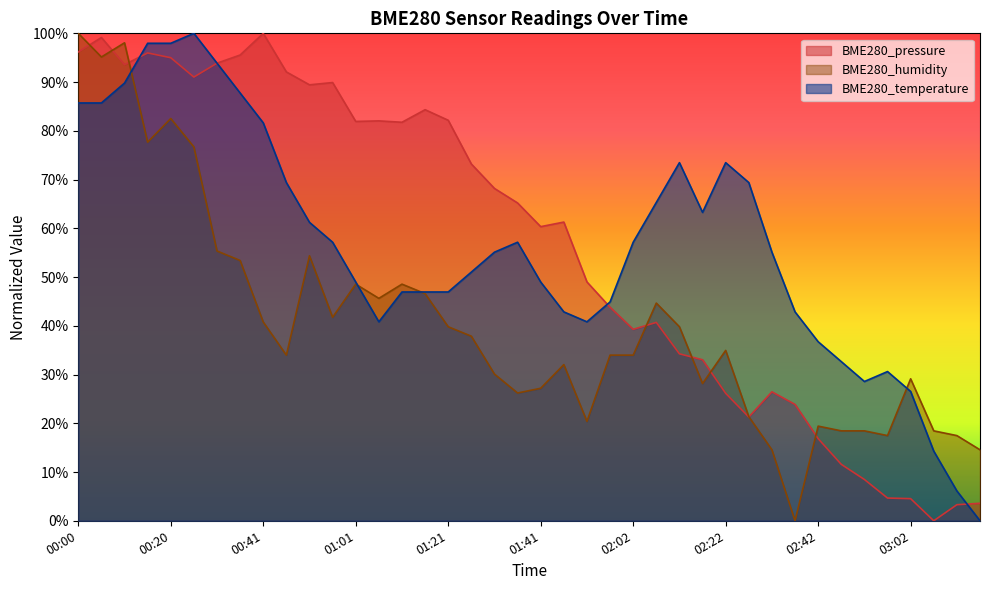

What is the label of the 15th point from the right?

02:07